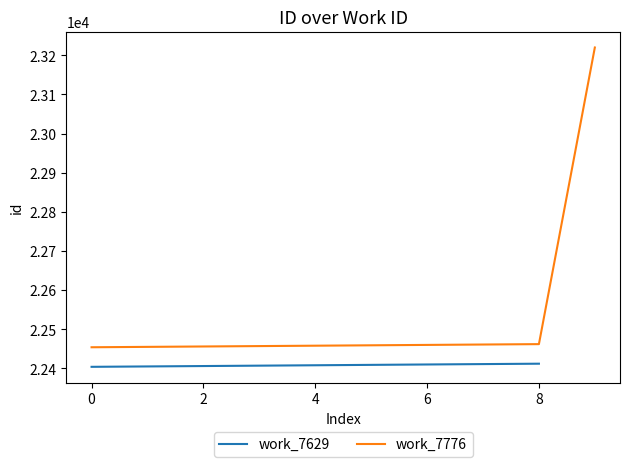

What is the change in value from 7629 to 7776?

+761